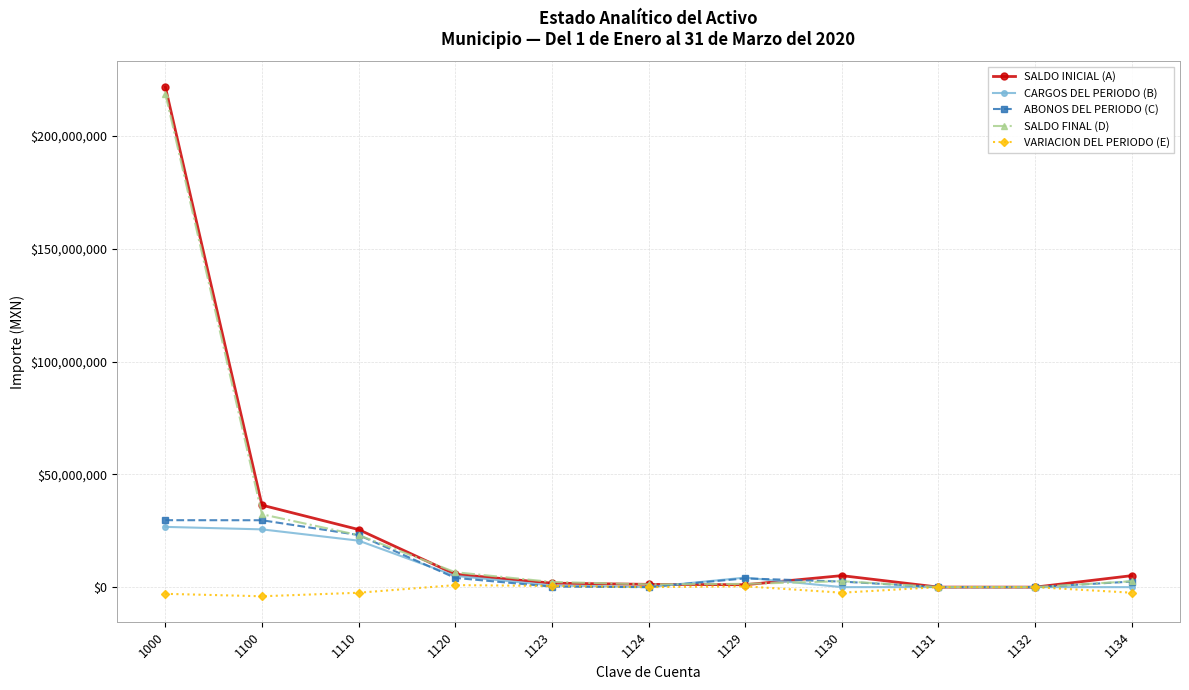

Which series has the largest range (max minus min)?

SALDO INICIAL (A)